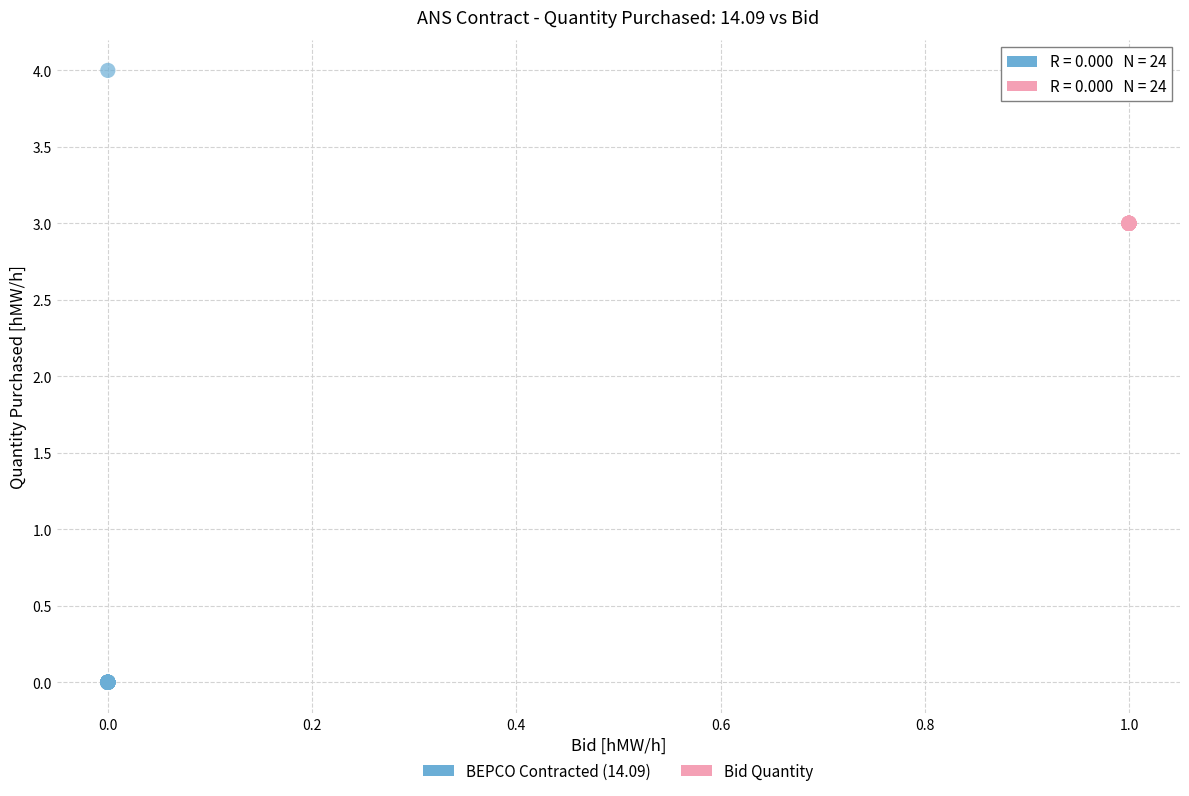

Which series has the widest spread of Y values?

BEPCO Contracted (14.09)